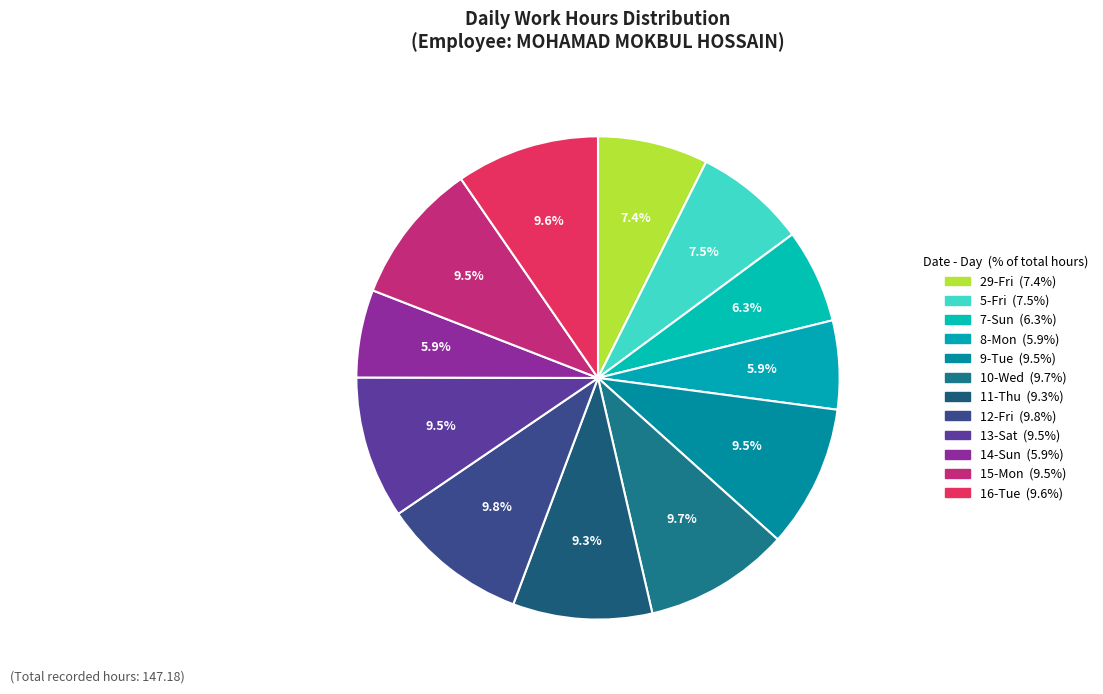

What is the change in value from 8-Mon to 11-Thu?

+5.0